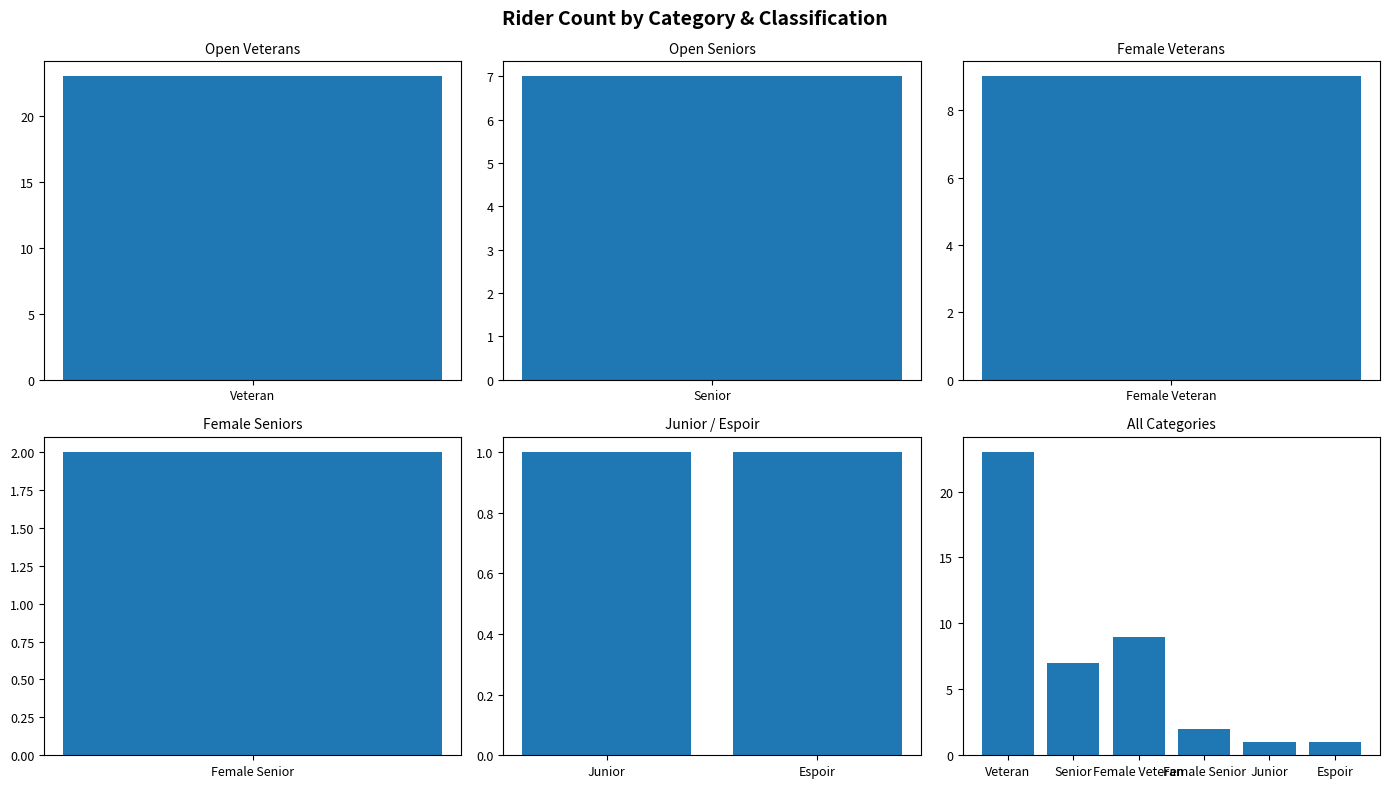

How many values exceed 10?

2